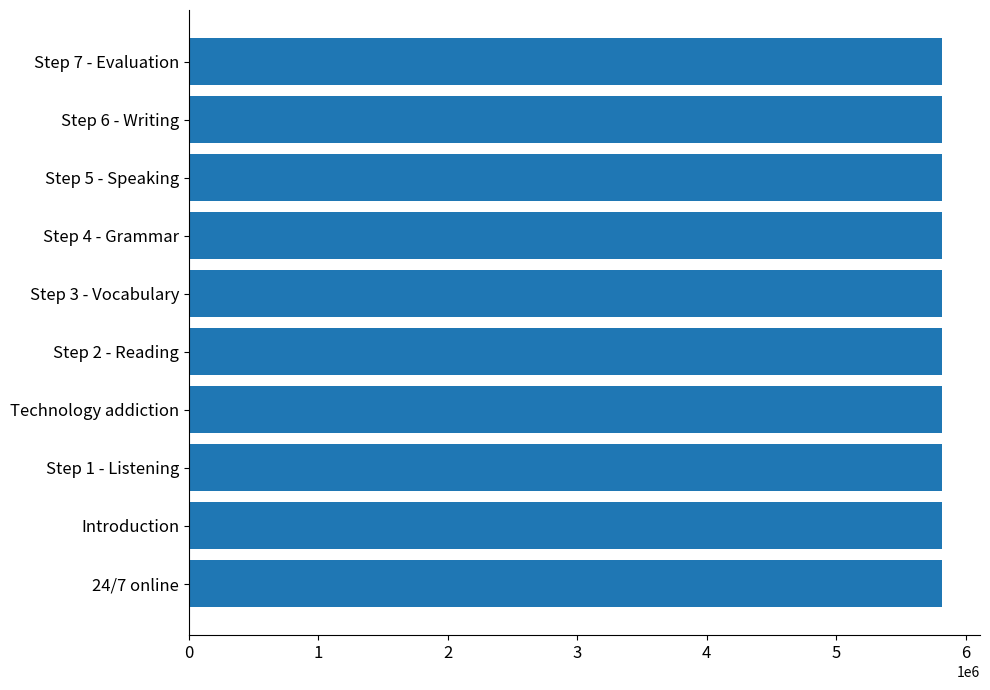

What is the minimum value shown in the chart?

5820804